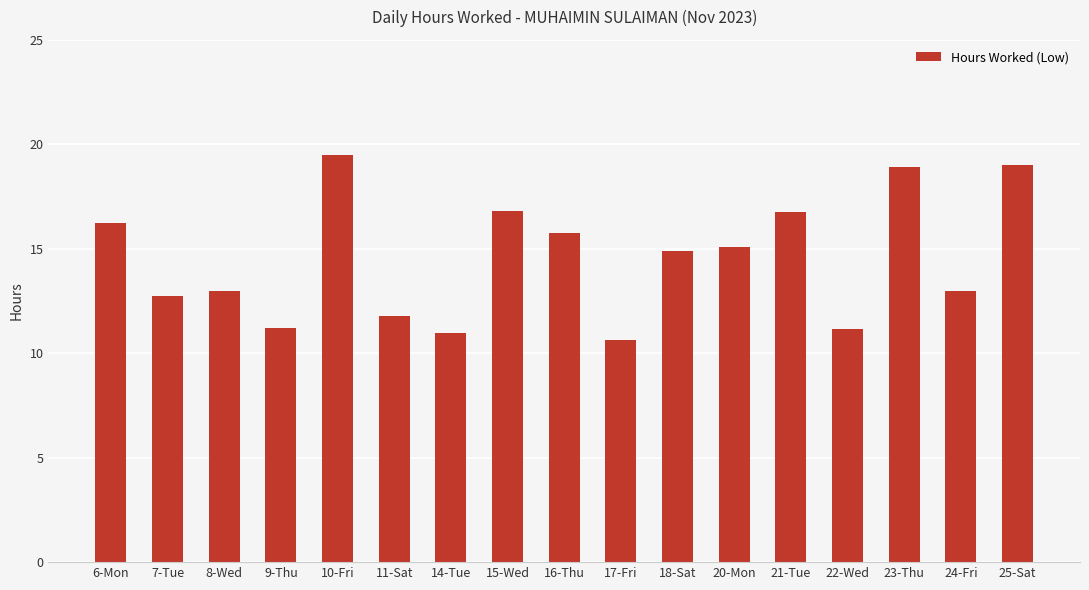

What is the greatest value displayed?

19.5